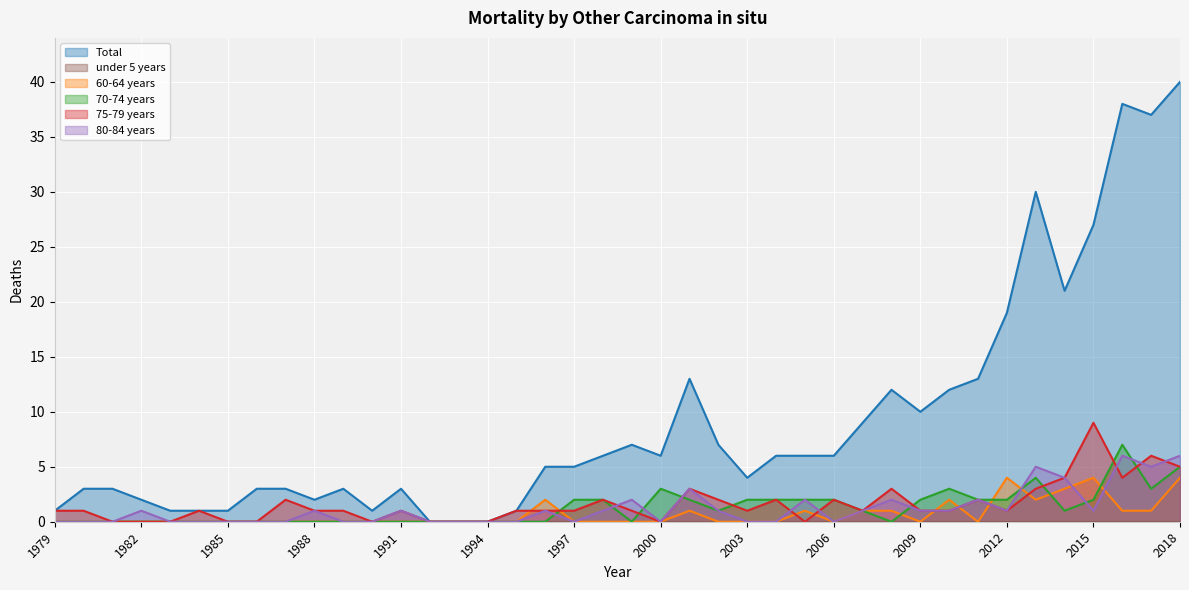

Count the 75-79 years values in the range 0 to 2.

32